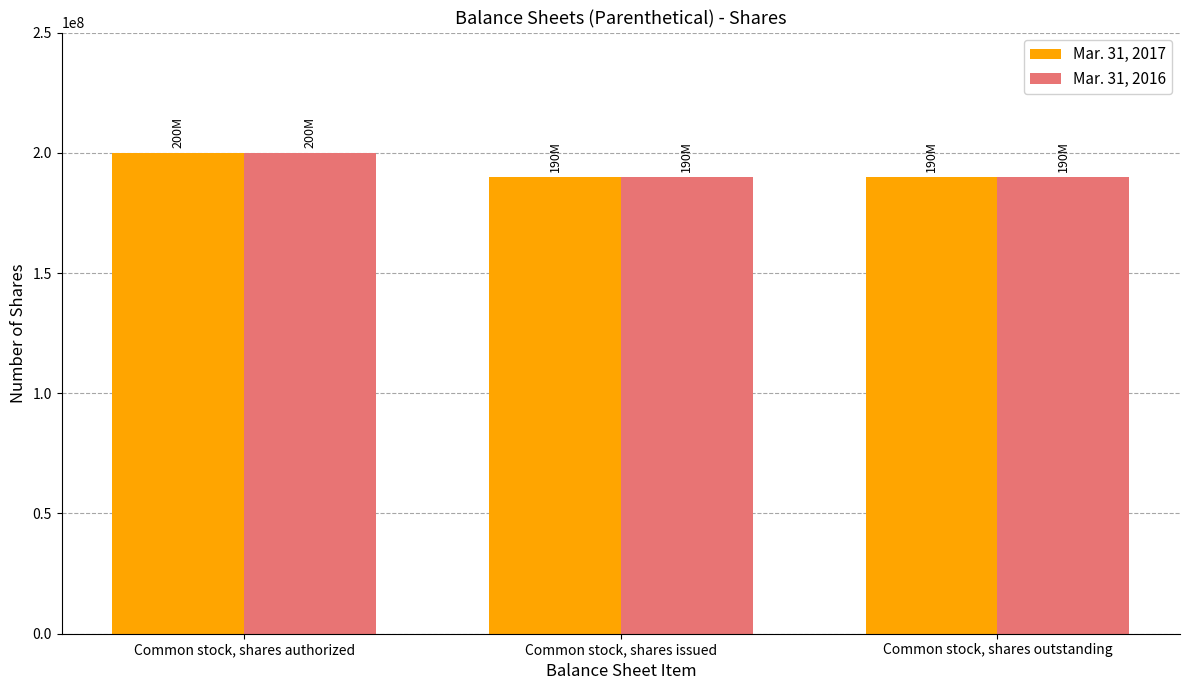

At which category is the sum across all series the highest?

Common stock, shares authorized